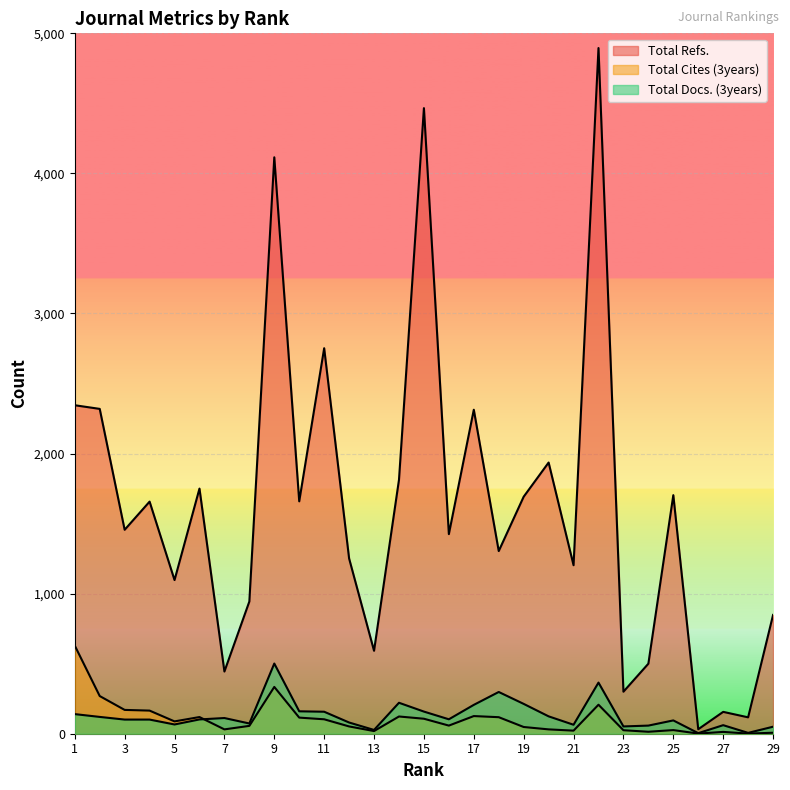

The value of Total Cites (3years) at 19 is 48. True or false?

True